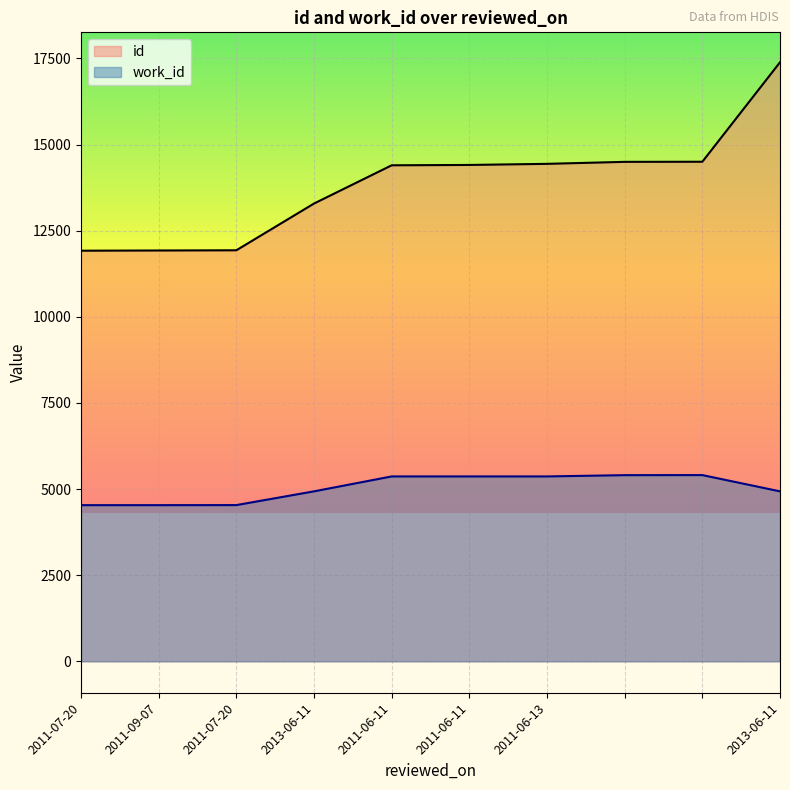

How many lines are shown in the chart?

2